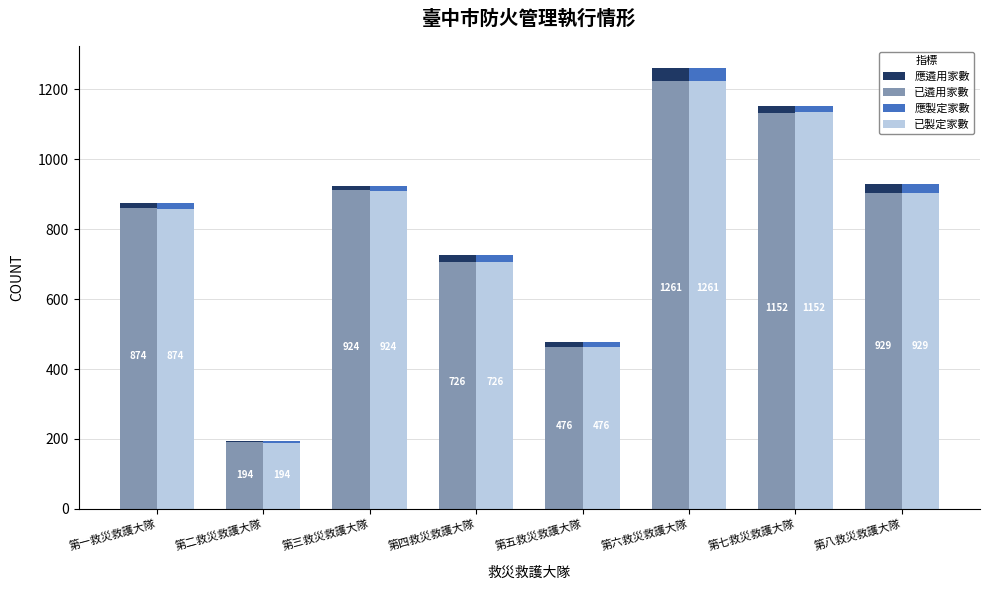

What is the minimum value for 已製定家數?

187